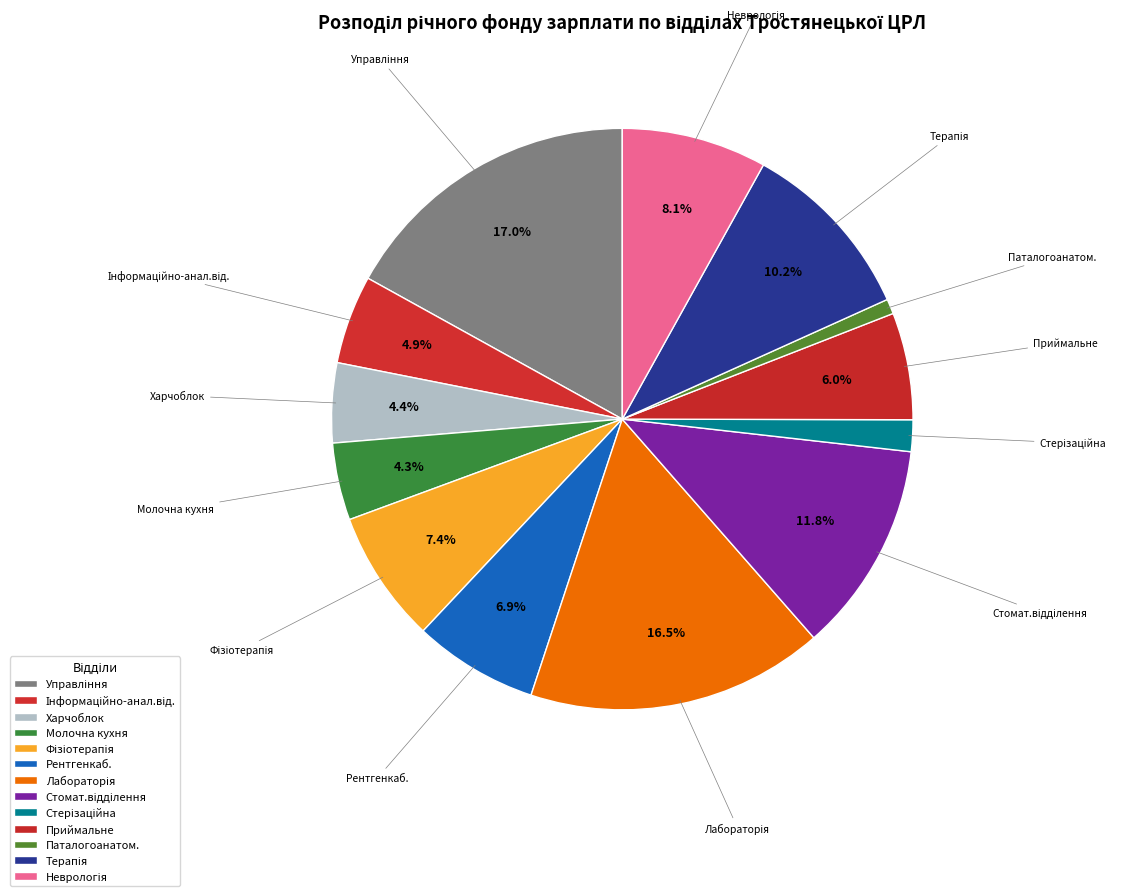

To the nearest percent, what is the difference between the largest and smallest slice percentages?

16%